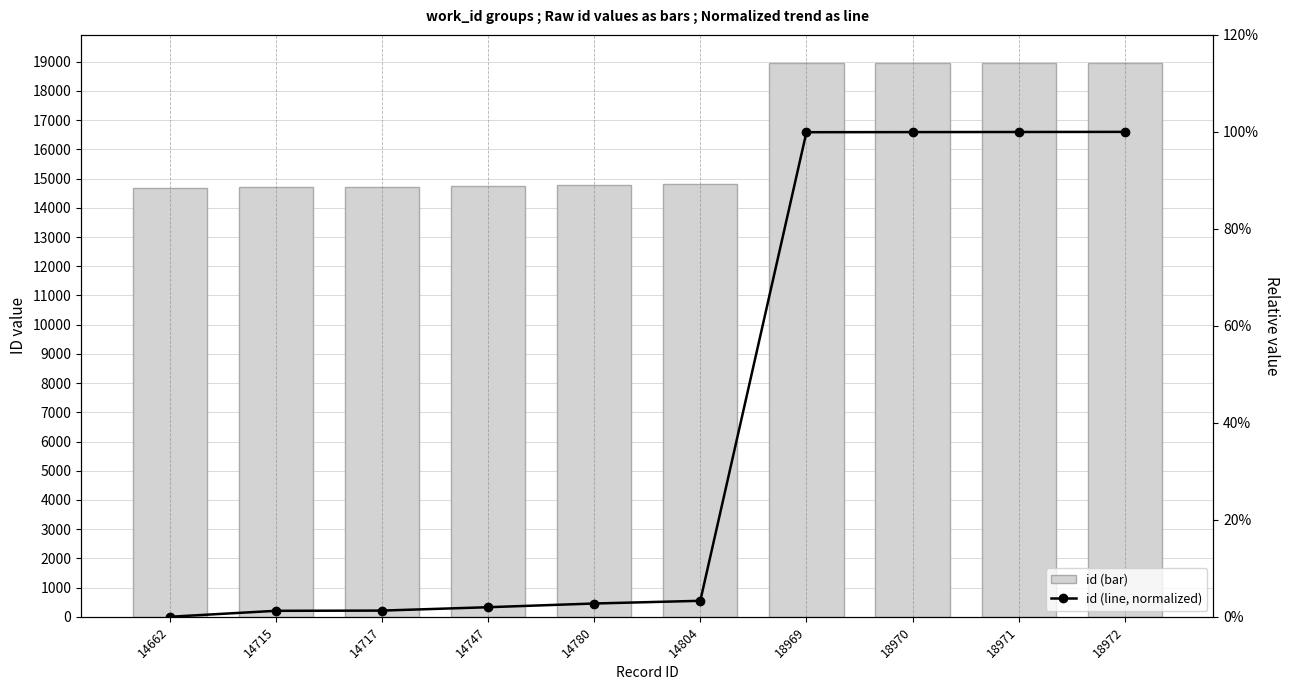

List the series in order of their peak value, highest first.

id (bar), id (line, normalized)